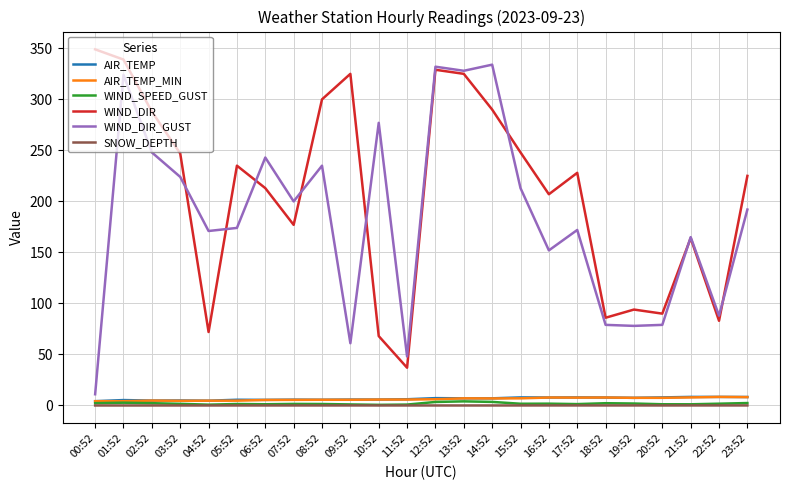

What are all the series names shown in the legend?

AIR_TEMP, AIR_TEMP_MIN, WIND_SPEED_GUST, WIND_DIR, WIND_DIR_GUST, SNOW_DEPTH